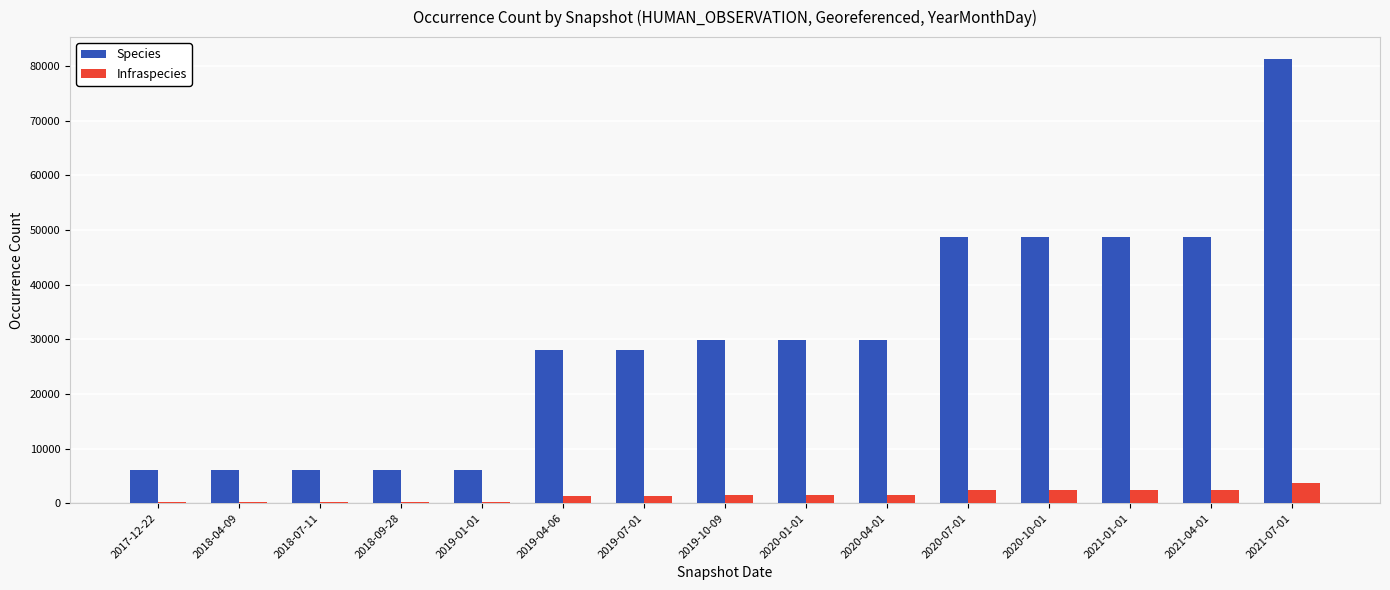

Is the value of Infraspecies at 2021-01-01 greater than the value of Species at 2020-07-01?

No